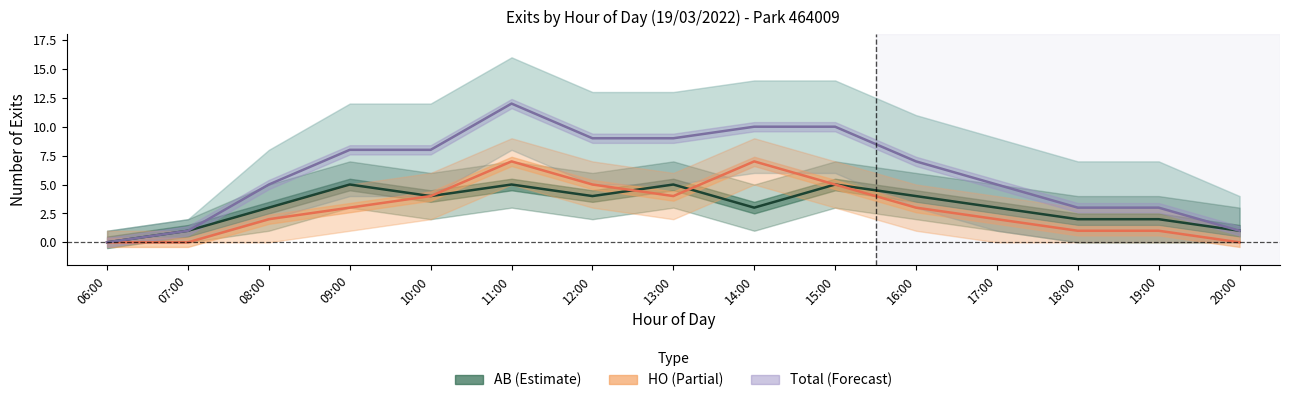

Is the value of HO at 12:00 greater than the value of AB at 13:00?

No